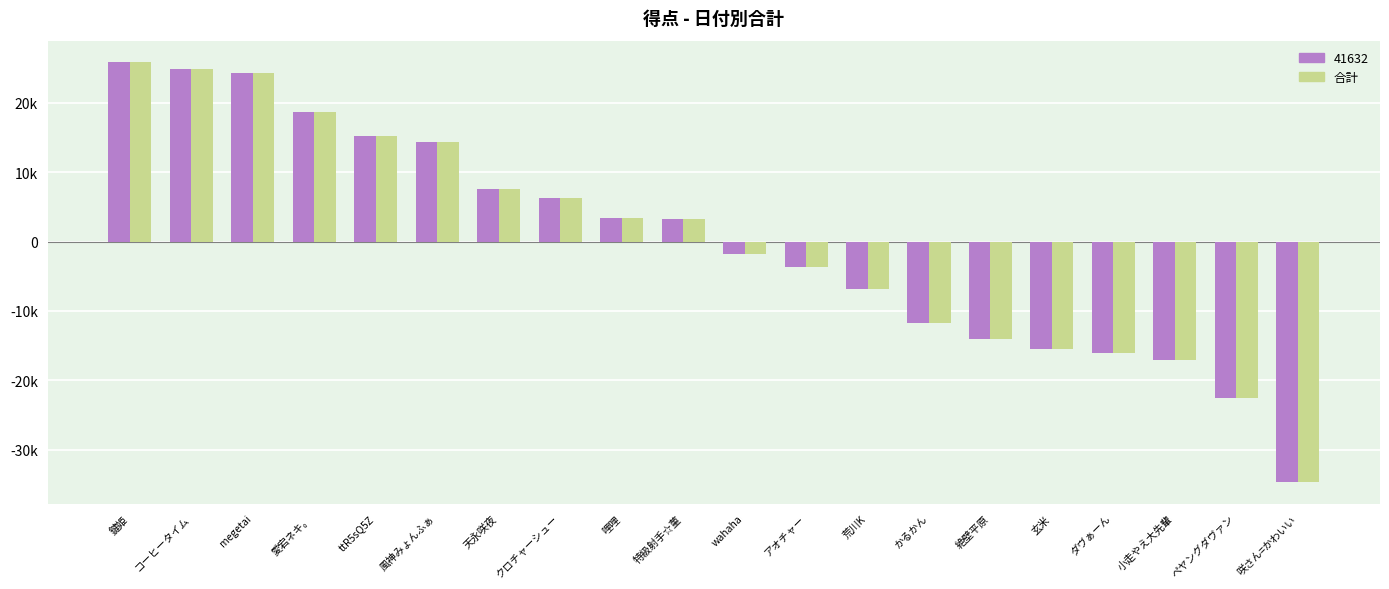

What are all the series names shown in the legend?

41632, 合計